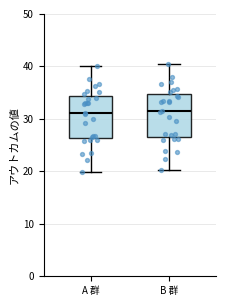

Where is the upper edge of the box for A 群 on the y-axis? The values are not printed on the chart, so give them approximately, as read against the axis.

34